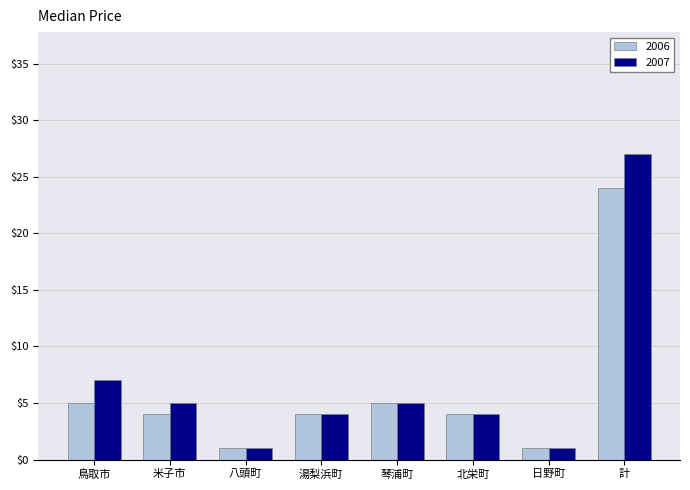

The 2007 series shows 10 at 鳥取市. True or false?

False